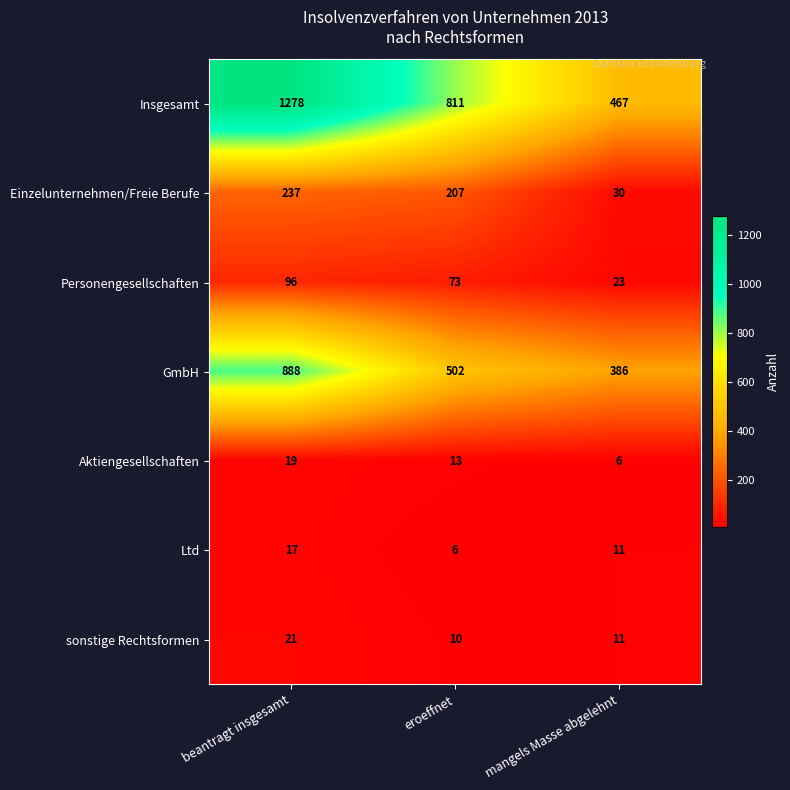

What is the total value across all series at mangels Masse abgelehnt?

934